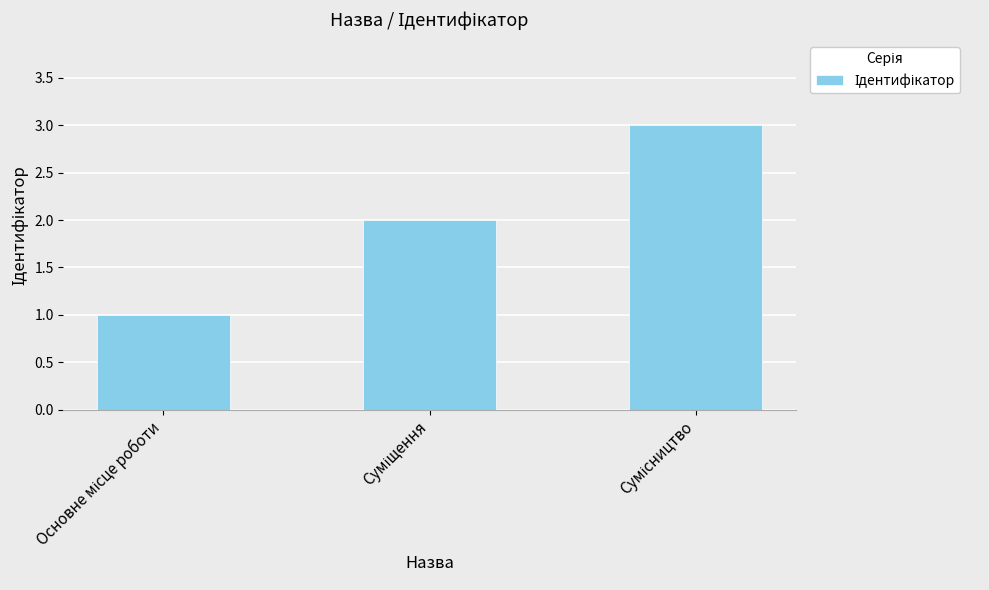

Reading left to right, list all the values displayed in this chart.

1	2	3